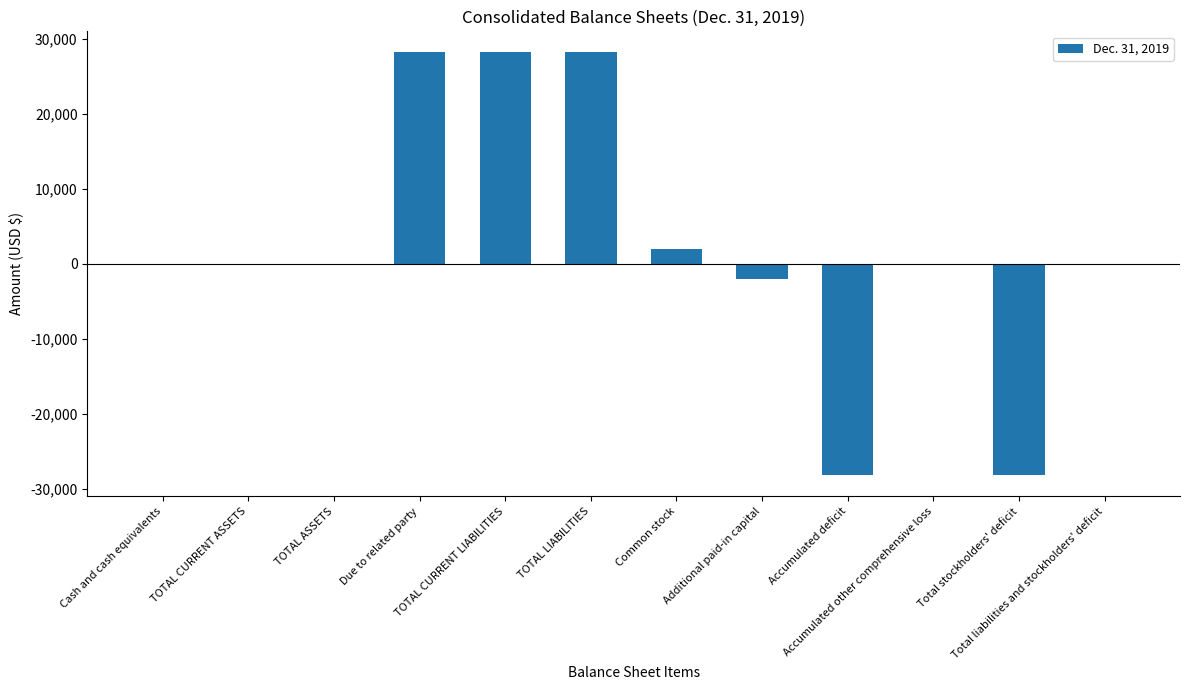

Are the bars grouped side by side (vs. stacked)?

No